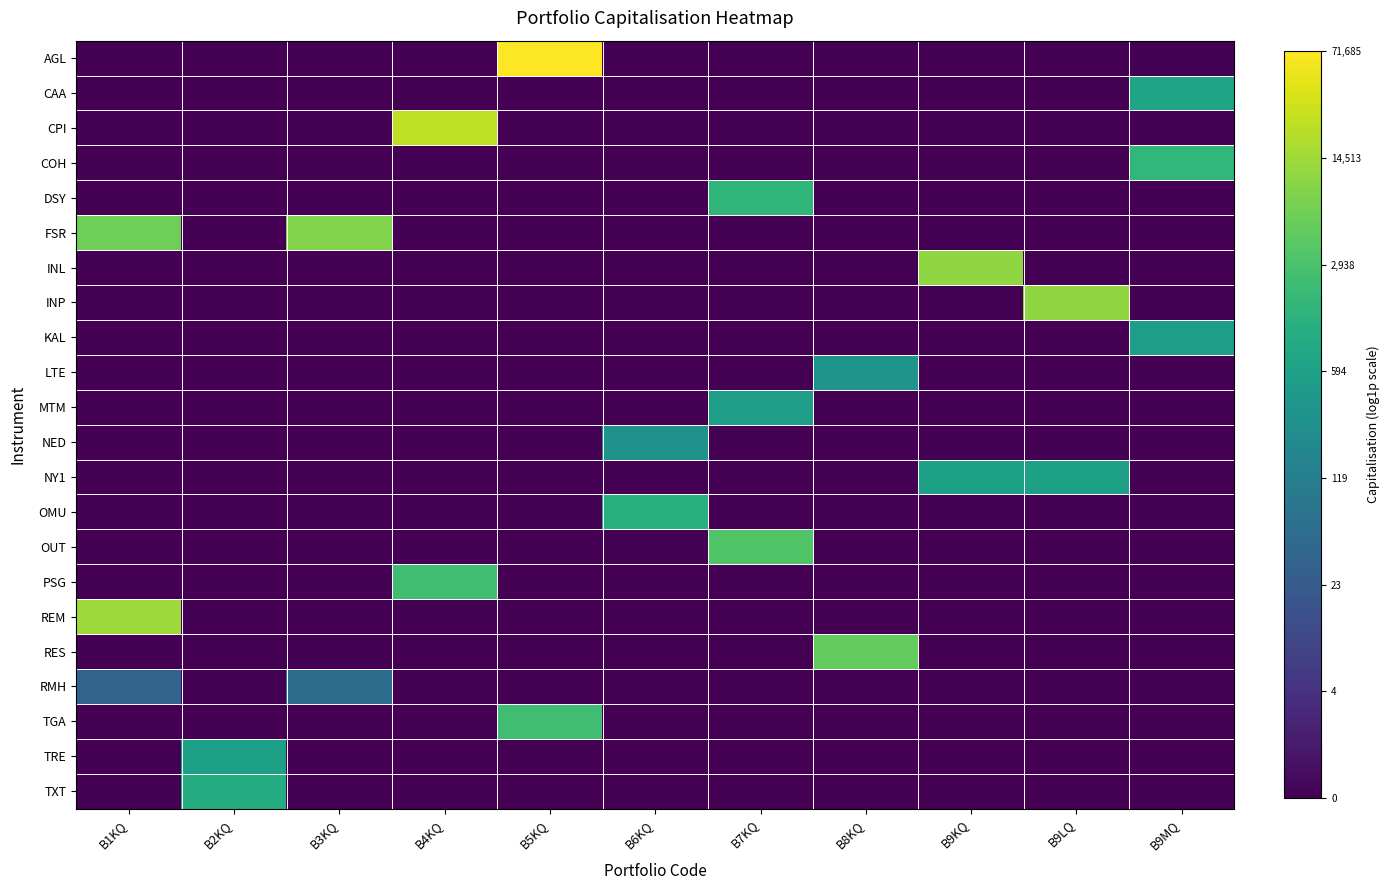

Reading right to left, list all the values displayed in this chart.

AGL: B9MQ=0.0	B9LQ=0.0	B9KQ=0.0	B8KQ=0.0	B7KQ=0.0	B6KQ=0.0	B5KQ=11.2	B4KQ=0.0	B3KQ=0.0	B2KQ=0.0	B1KQ=0.0
CAA: B9MQ=6.5	B9LQ=0.0	B9KQ=0.0	B8KQ=0.0	B7KQ=0.0	B6KQ=0.0	B5KQ=0.0	B4KQ=0.0	B3KQ=0.0	B2KQ=0.0	B1KQ=0.0
CPI: B9MQ=0.0	B9LQ=0.0	B9KQ=0.0	B8KQ=0.0	B7KQ=0.0	B6KQ=0.0	B5KQ=0.0	B4KQ=10.1	B3KQ=0.0	B2KQ=0.0	B1KQ=0.0
COH: B9MQ=7.4	B9LQ=0.0	B9KQ=0.0	B8KQ=0.0	B7KQ=0.0	B6KQ=0.0	B5KQ=0.0	B4KQ=0.0	B3KQ=0.0	B2KQ=0.0	B1KQ=0.0
DSY: B9MQ=0.0	B9LQ=0.0	B9KQ=0.0	B8KQ=0.0	B7KQ=7.4	B6KQ=0.0	B5KQ=0.0	B4KQ=0.0	B3KQ=0.0	B2KQ=0.0	B1KQ=0.0
FSR: B9MQ=0.0	B9LQ=0.0	B9KQ=0.0	B8KQ=0.0	B7KQ=0.0	B6KQ=0.0	B5KQ=0.0	B4KQ=0.0	B3KQ=9.0	B2KQ=0.0	B1KQ=8.7
INL: B9MQ=0.0	B9LQ=0.0	B9KQ=9.3	B8KQ=0.0	B7KQ=0.0	B6KQ=0.0	B5KQ=0.0	B4KQ=0.0	B3KQ=0.0	B2KQ=0.0	B1KQ=0.0
INP: B9MQ=0.0	B9LQ=9.3	B9KQ=0.0	B8KQ=0.0	B7KQ=0.0	B6KQ=0.0	B5KQ=0.0	B4KQ=0.0	B3KQ=0.0	B2KQ=0.0	B1KQ=0.0
KAL: B9MQ=6.2	B9LQ=0.0	B9KQ=0.0	B8KQ=0.0	B7KQ=0.0	B6KQ=0.0	B5KQ=0.0	B4KQ=0.0	B3KQ=0.0	B2KQ=0.0	B1KQ=0.0
LTE: B9MQ=0.0	B9LQ=0.0	B9KQ=0.0	B8KQ=5.8	B7KQ=0.0	B6KQ=0.0	B5KQ=0.0	B4KQ=0.0	B3KQ=0.0	B2KQ=0.0	B1KQ=0.0
MTM: B9MQ=0.0	B9LQ=0.0	B9KQ=0.0	B8KQ=0.0	B7KQ=6.2	B6KQ=0.0	B5KQ=0.0	B4KQ=0.0	B3KQ=0.0	B2KQ=0.0	B1KQ=0.0
NED: B9MQ=0.0	B9LQ=0.0	B9KQ=0.0	B8KQ=0.0	B7KQ=0.0	B6KQ=5.7	B5KQ=0.0	B4KQ=0.0	B3KQ=0.0	B2KQ=0.0	B1KQ=0.0
NY1: B9MQ=0.0	B9LQ=6.4	B9KQ=6.4	B8KQ=0.0	B7KQ=0.0	B6KQ=0.0	B5KQ=0.0	B4KQ=0.0	B3KQ=0.0	B2KQ=0.0	B1KQ=0.0
OMU: B9MQ=0.0	B9LQ=0.0	B9KQ=0.0	B8KQ=0.0	B7KQ=0.0	B6KQ=7.1	B5KQ=0.0	B4KQ=0.0	B3KQ=0.0	B2KQ=0.0	B1KQ=0.0
OUT: B9MQ=0.0	B9LQ=0.0	B9KQ=0.0	B8KQ=0.0	B7KQ=8.1	B6KQ=0.0	B5KQ=0.0	B4KQ=0.0	B3KQ=0.0	B2KQ=0.0	B1KQ=0.0
PSG: B9MQ=0.0	B9LQ=0.0	B9KQ=0.0	B8KQ=0.0	B7KQ=0.0	B6KQ=0.0	B5KQ=0.0	B4KQ=7.7	B3KQ=0.0	B2KQ=0.0	B1KQ=0.0
REM: B9MQ=0.0	B9LQ=0.0	B9KQ=0.0	B8KQ=0.0	B7KQ=0.0	B6KQ=0.0	B5KQ=0.0	B4KQ=0.0	B3KQ=0.0	B2KQ=0.0	B1KQ=9.5
RES: B9MQ=0.0	B9LQ=0.0	B9KQ=0.0	B8KQ=8.5	B7KQ=0.0	B6KQ=0.0	B5KQ=0.0	B4KQ=0.0	B3KQ=0.0	B2KQ=0.0	B1KQ=0.0
RMH: B9MQ=0.0	B9LQ=0.0	B9KQ=0.0	B8KQ=0.0	B7KQ=0.0	B6KQ=0.0	B5KQ=0.0	B4KQ=0.0	B3KQ=4.0	B2KQ=0.0	B1KQ=3.6
TGA: B9MQ=0.0	B9LQ=0.0	B9KQ=0.0	B8KQ=0.0	B7KQ=0.0	B6KQ=0.0	B5KQ=7.7	B4KQ=0.0	B3KQ=0.0	B2KQ=0.0	B1KQ=0.0
TRE: B9MQ=0.0	B9LQ=0.0	B9KQ=0.0	B8KQ=0.0	B7KQ=0.0	B6KQ=0.0	B5KQ=0.0	B4KQ=0.0	B3KQ=0.0	B2KQ=6.3	B1KQ=0.0
TXT: B9MQ=0.0	B9LQ=0.0	B9KQ=0.0	B8KQ=0.0	B7KQ=0.0	B6KQ=0.0	B5KQ=0.0	B4KQ=0.0	B3KQ=0.0	B2KQ=6.9	B1KQ=0.0